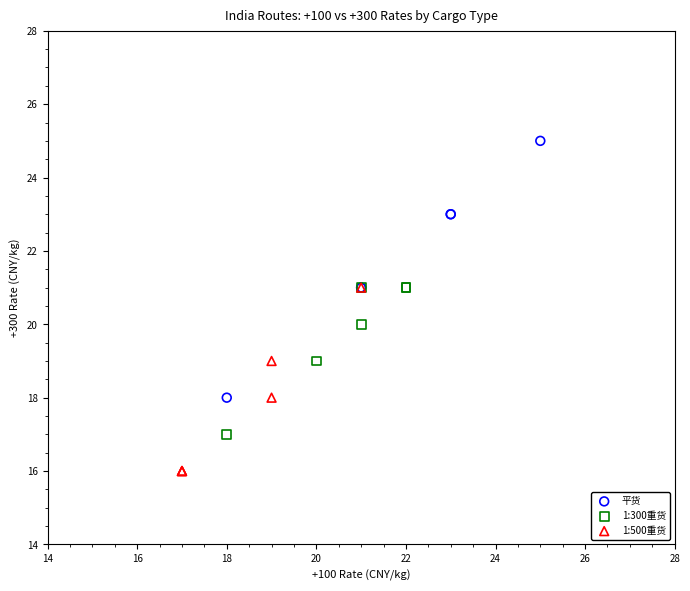

Which series has the largest Y range (max minus min)?

平货